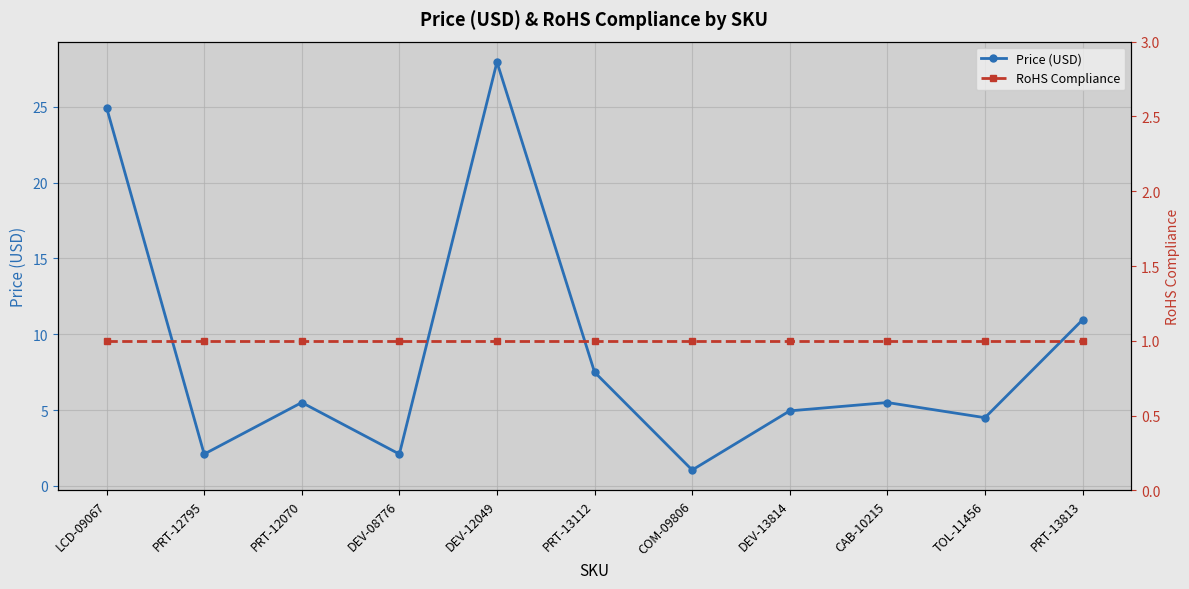

Rank the categories by RoHS Compliance value from lowest to highest.

LCD-09067, PRT-12795, PRT-12070, DEV-08776, DEV-12049, PRT-13112, COM-09806, DEV-13814, CAB-10215, TOL-11456, PRT-13813